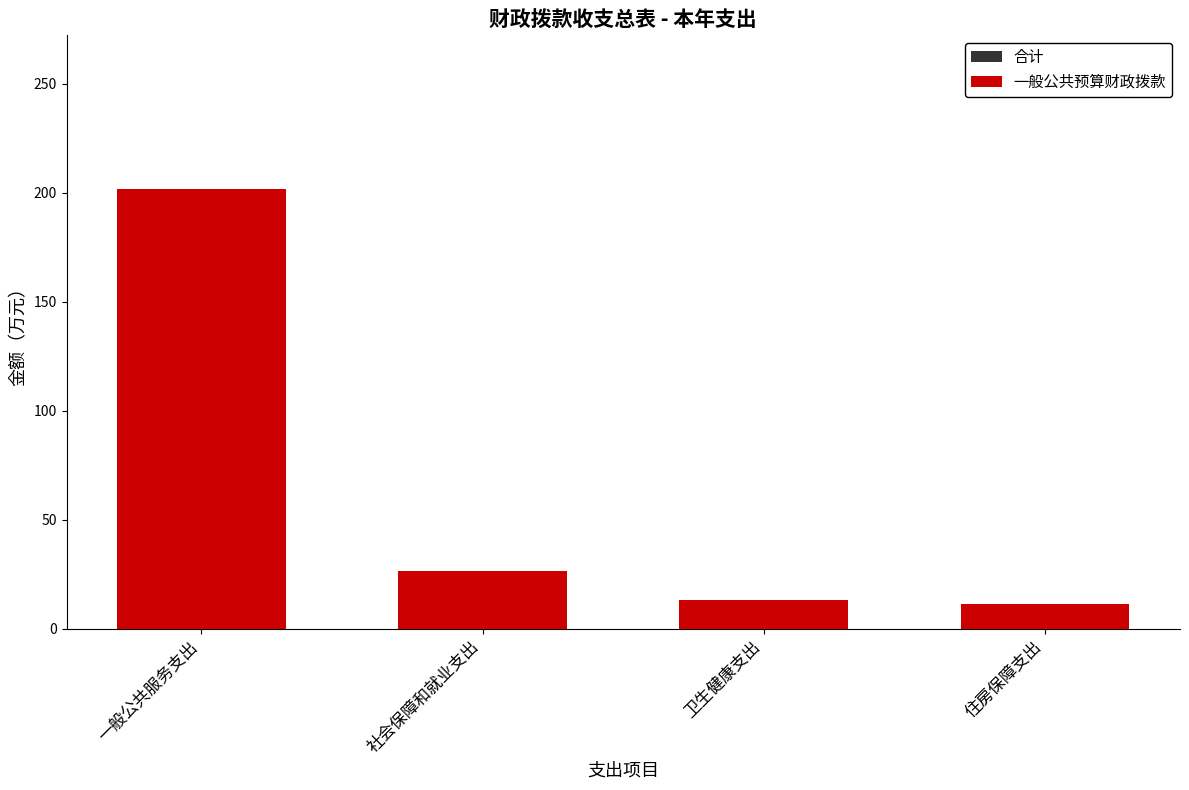

At which category is the sum across all series the highest?

一般公共服务支出